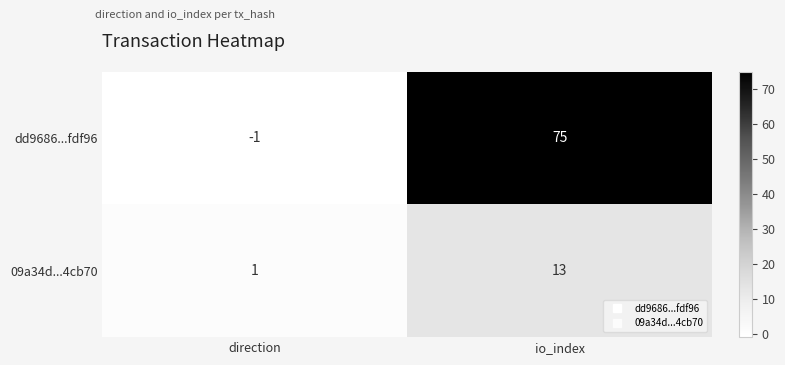

Where is dd9686...fdf96 nearest to the value 37?

direction